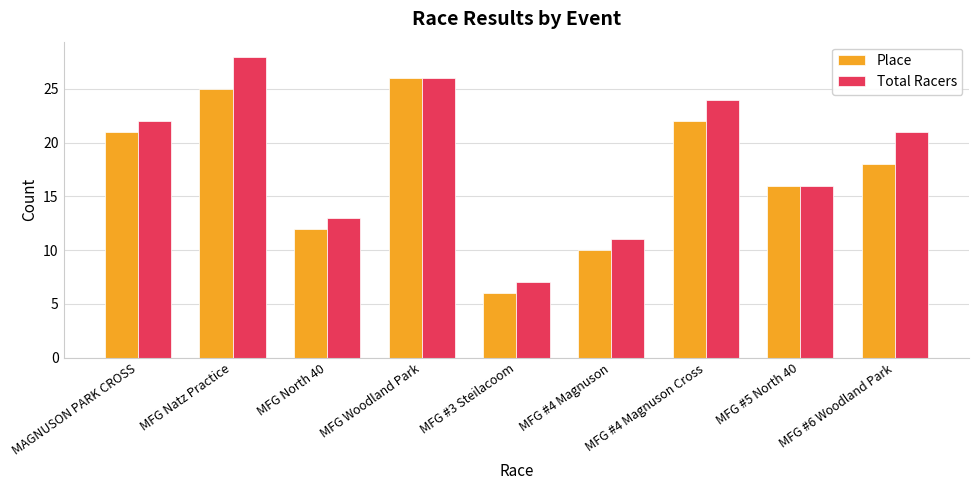

Which series changed the most between MFG North 40 and MFG Woodland Park?

Place